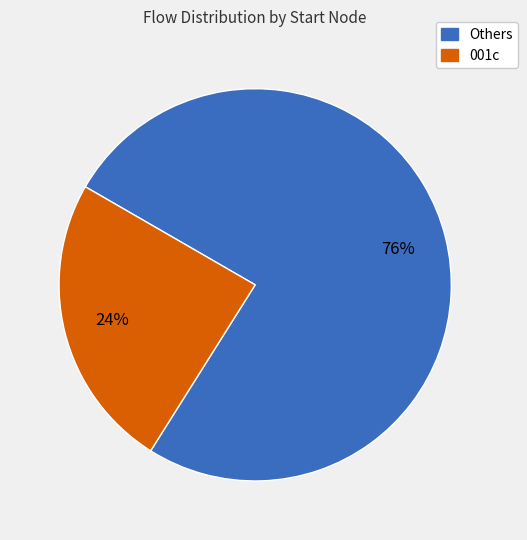

To the nearest percent, what is the average slice percentage?

50%